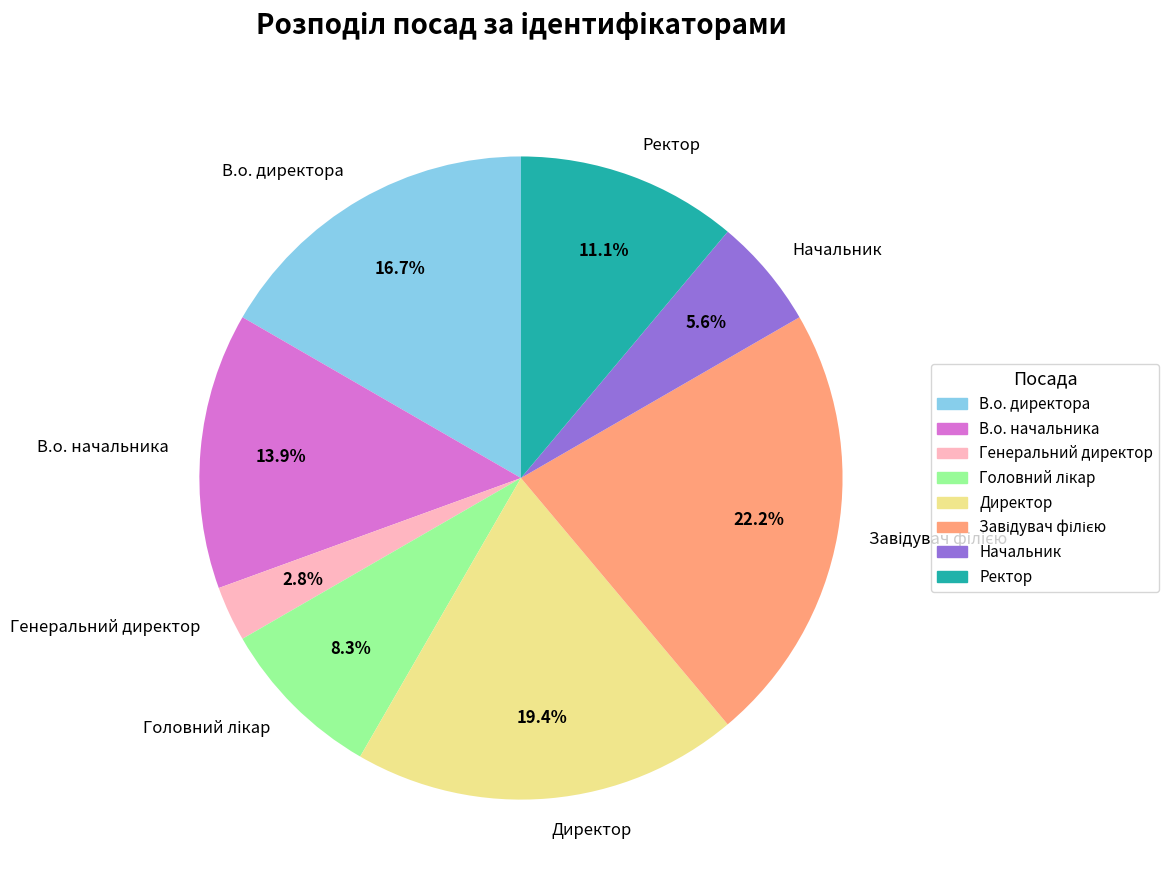

To the nearest percent, what is the difference between the largest and smallest slice percentages?

19%